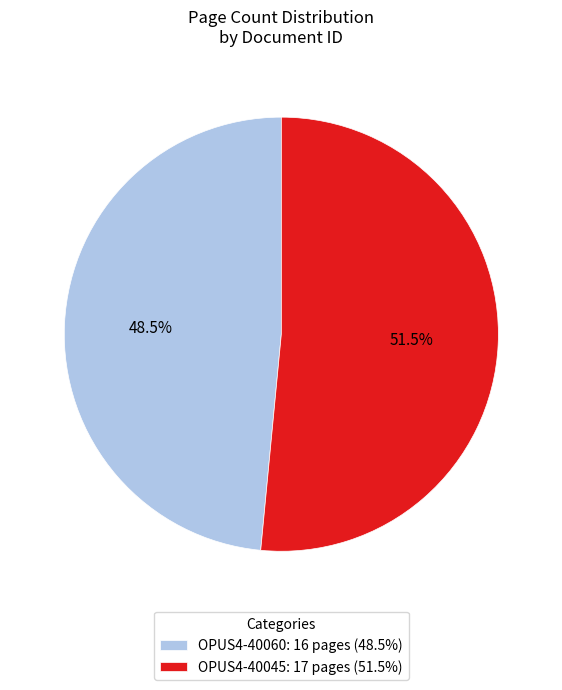

Approximately how many times larger is the value at OPUS4-40060: 16 pages (48.5%) compared to OPUS4-40045: 17 pages (51.5%)?

0.9